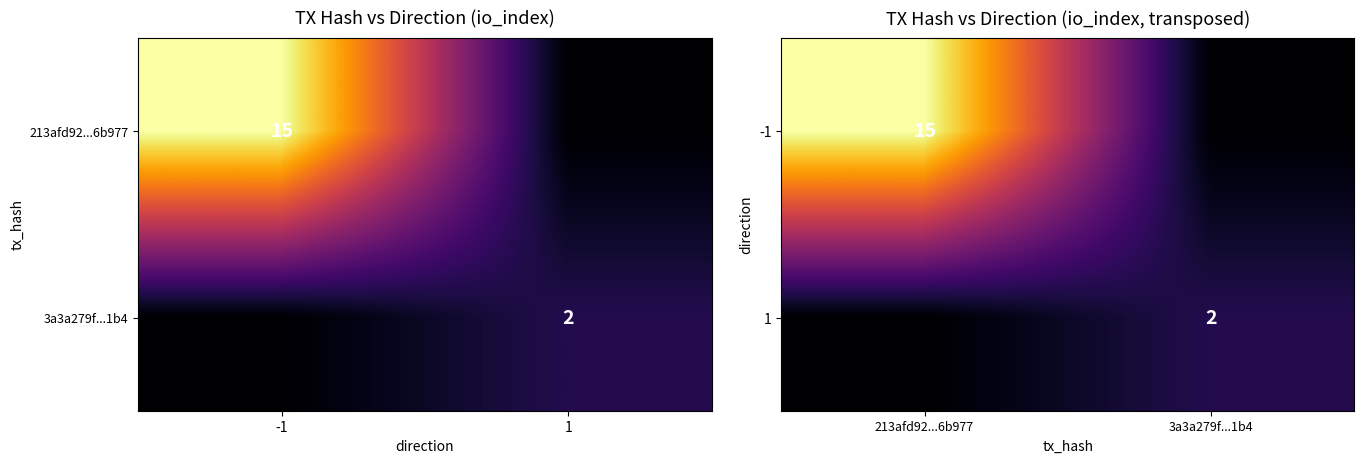

Count the 1 values in the range 0 to 2.

2